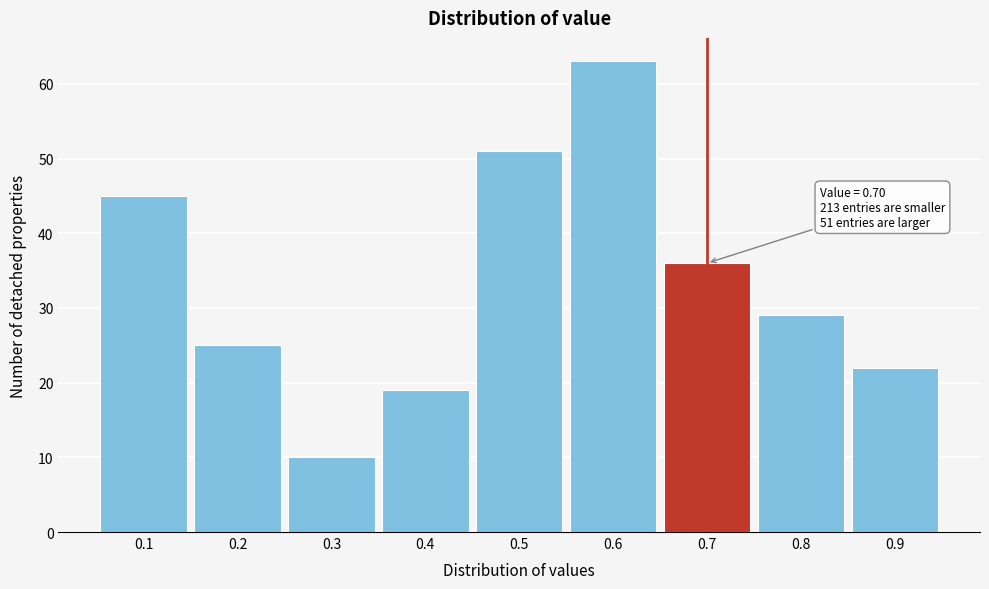

Over which range of the x-axis is the bar tallest?

0.55 to 0.65